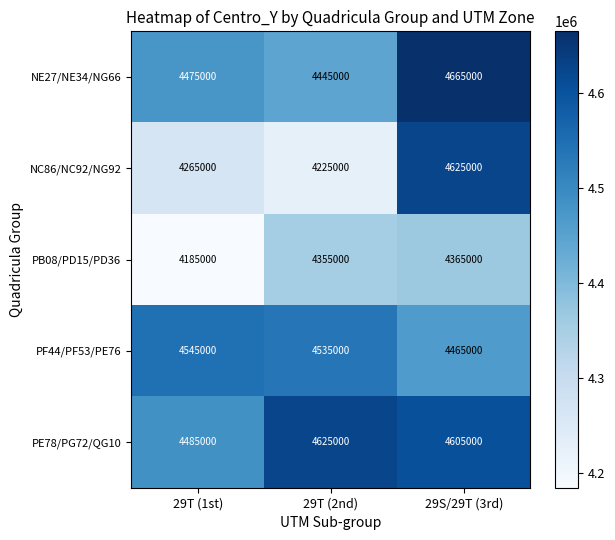

True or false: NE27/NE34/NG66 has a value of 4665000 at 29S/29T (3rd).

True